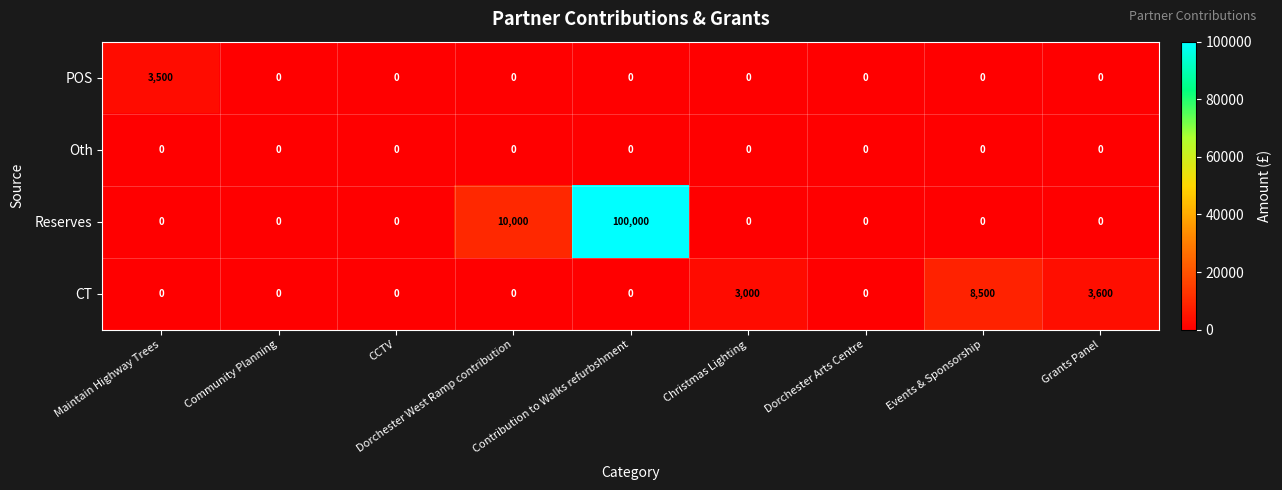

Which series has the widest spread of values?

Reserves